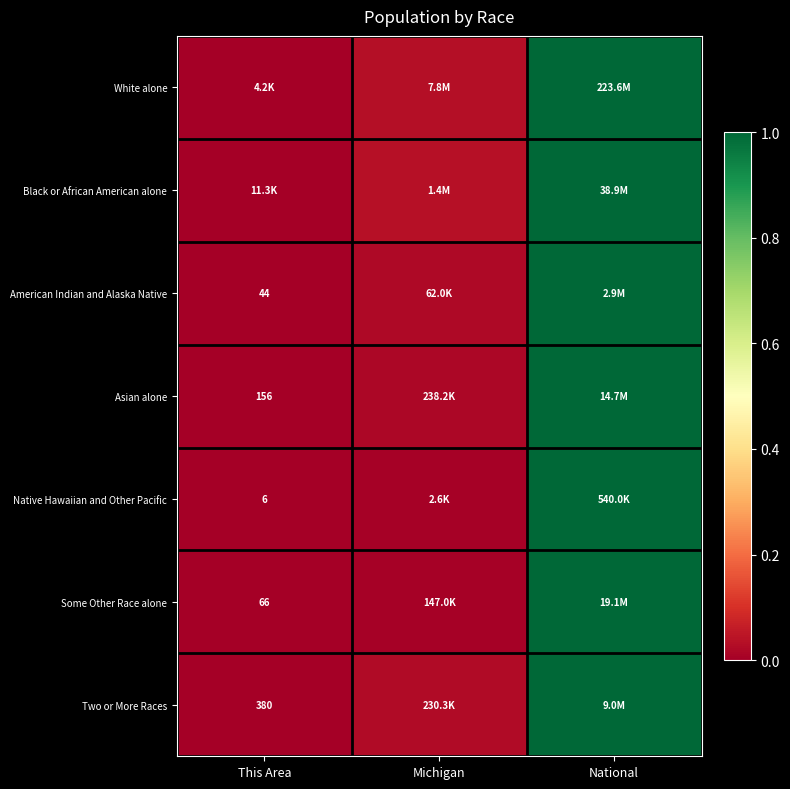

The Asian alone series shows 0.4 at This Area. True or false?

False